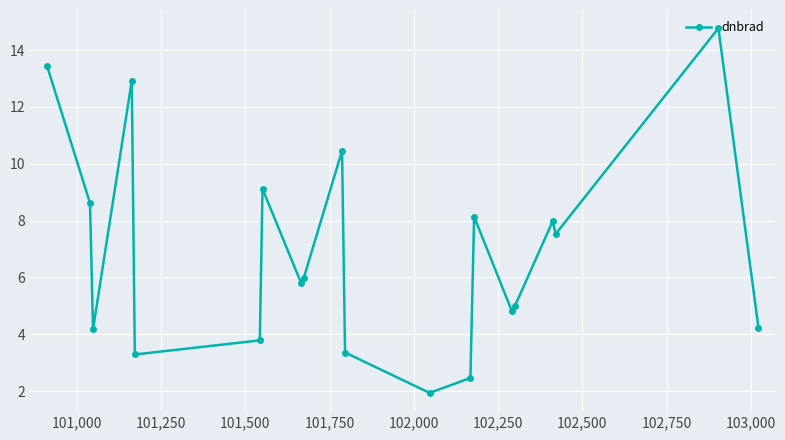

What is the difference between the maximum and minimum values?

12.8